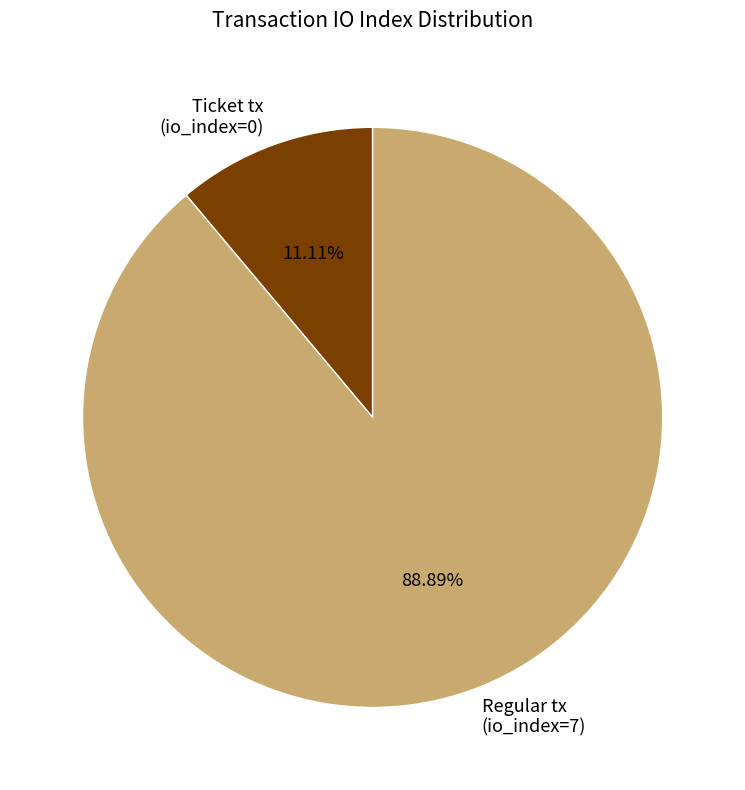

To the nearest percent, what is the combined percentage of Regular tx (io_index=7) and Ticket tx (io_index=0)?

100%